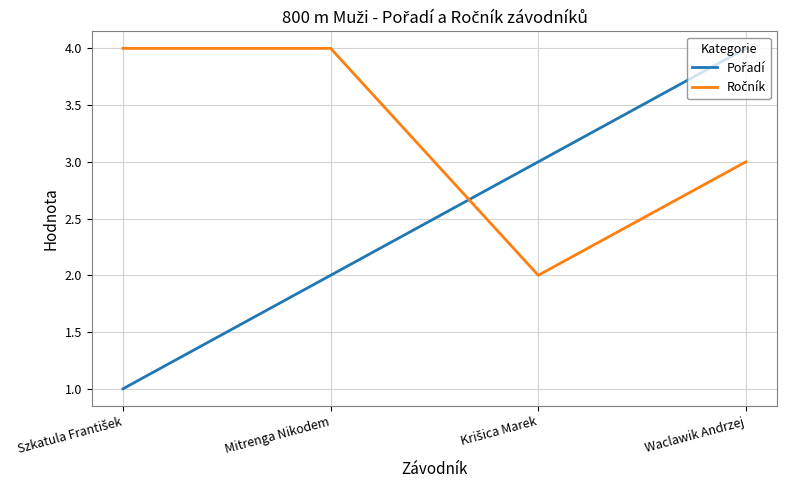

How many lines are shown in the chart?

2